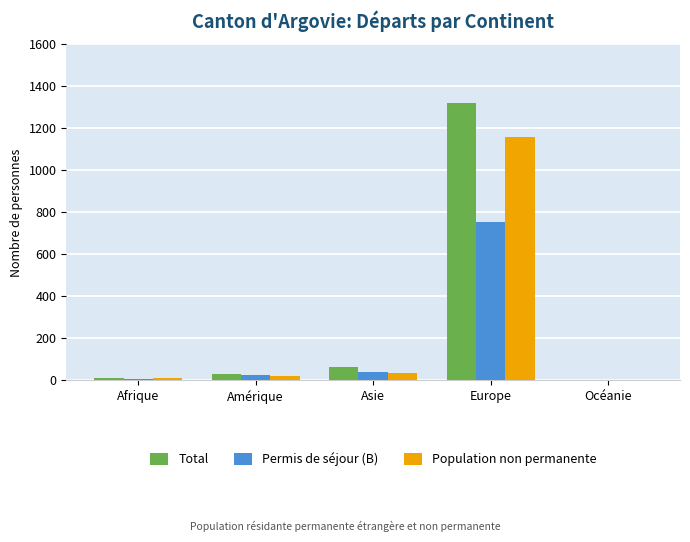

What is the total value across all series at Asie?

137